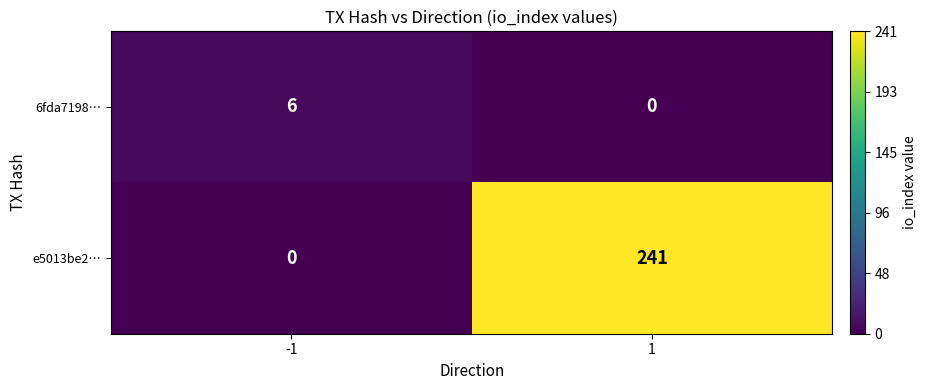

Count the number of data series in this chart.

2